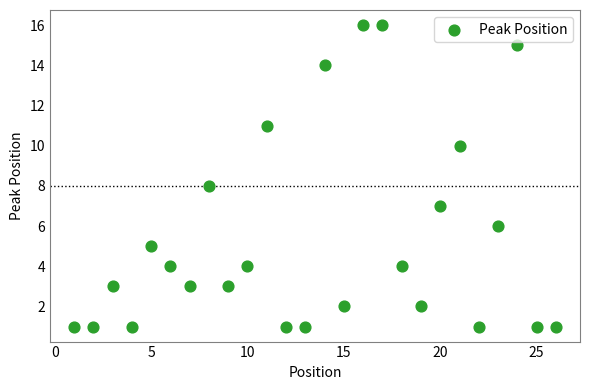

What is the range of X values (max minus min)?

25